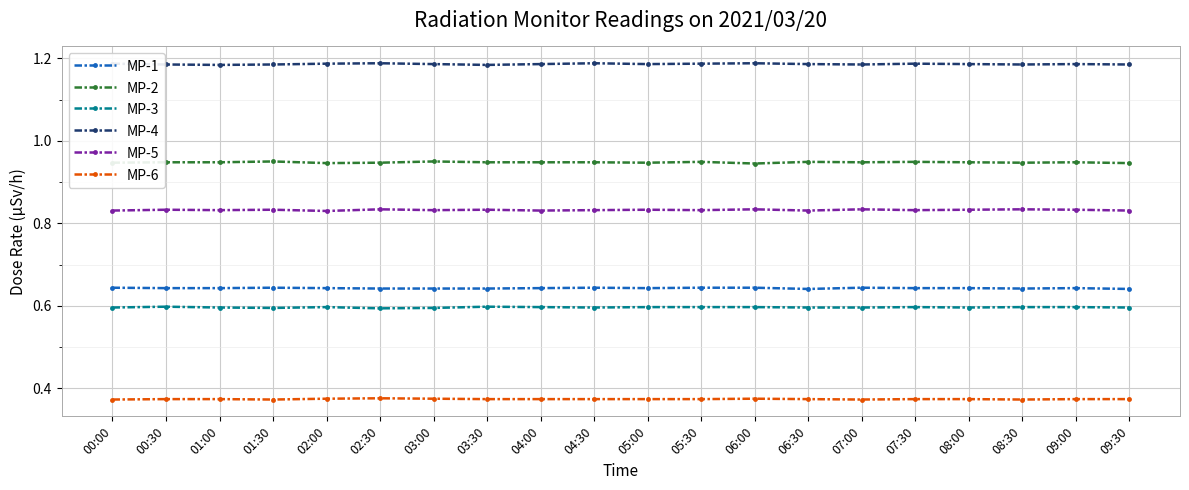

The value of MP-3 at 05:30 is 0.2. True or false?

False